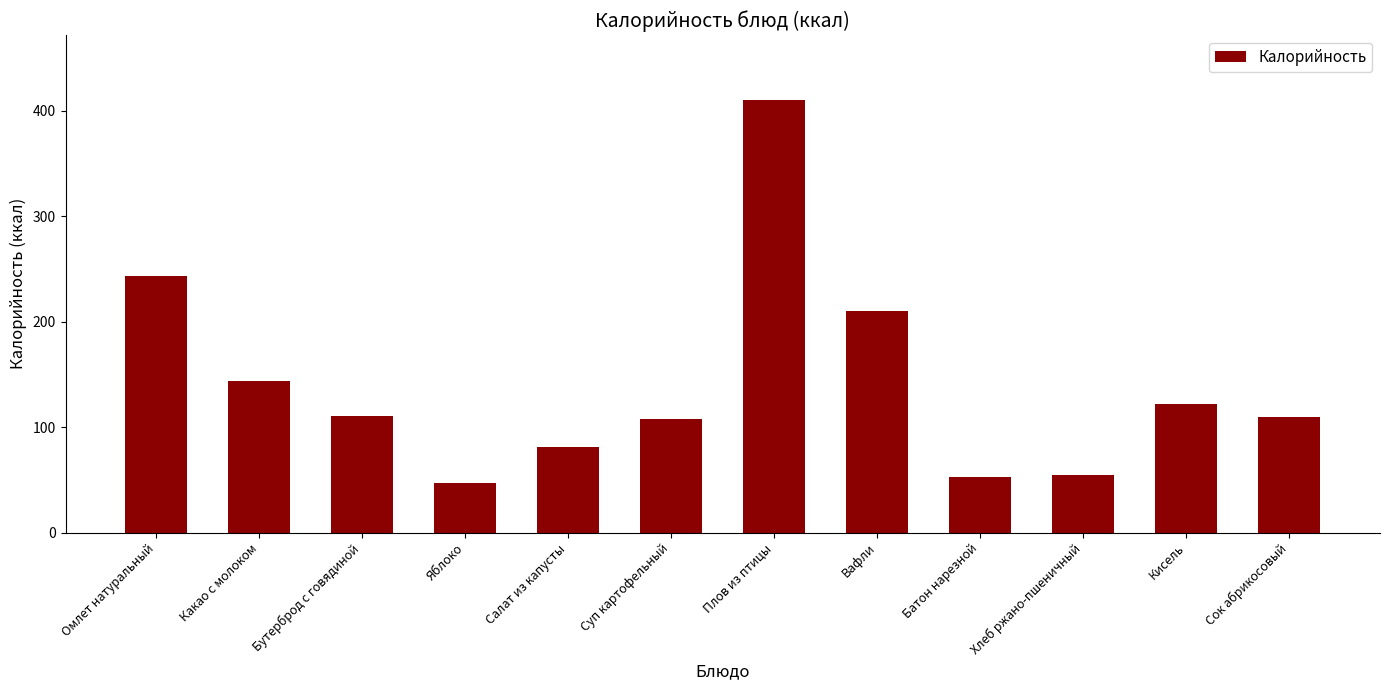

Where is the data nearest to the value 228?

Омлет натуральный